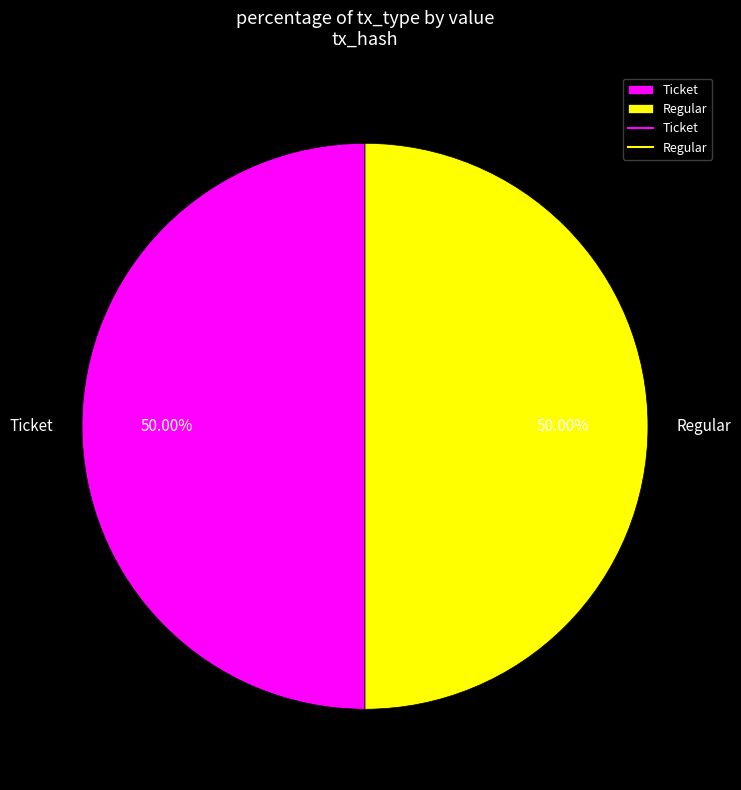

To the nearest percent, what is the average slice percentage?

50%